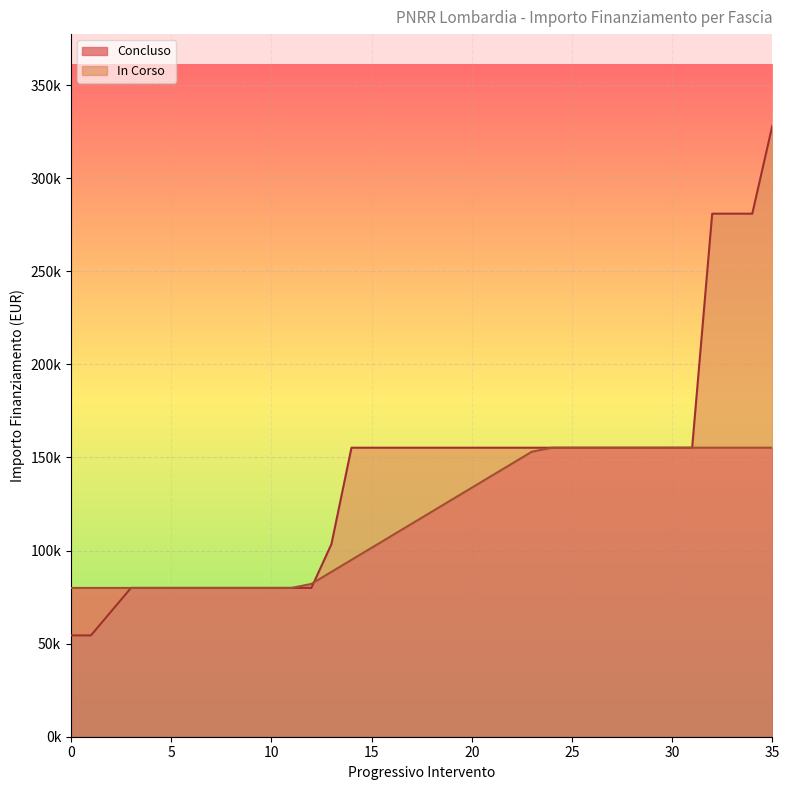

How many lines are shown in the chart?

2